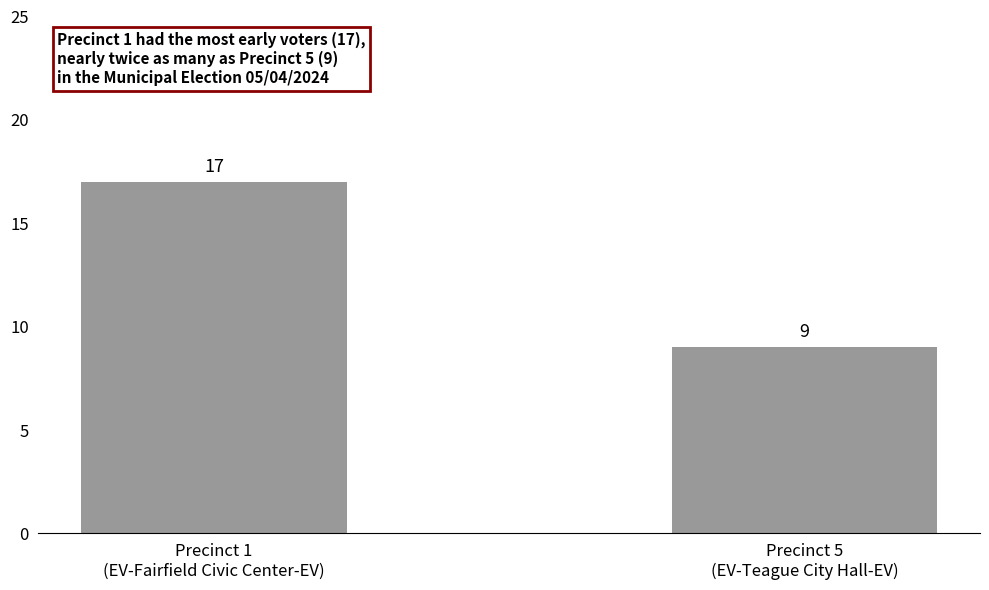

Is it true that the value at Precinct 5
(EV-Teague City Hall-EV) is 9?

True